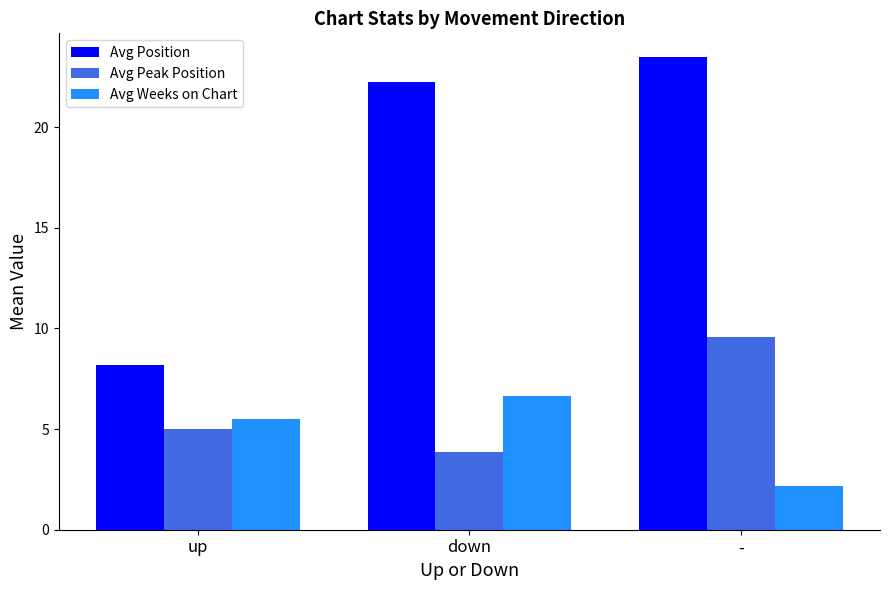

What is the spread (max minus min) of values at -?

21.3